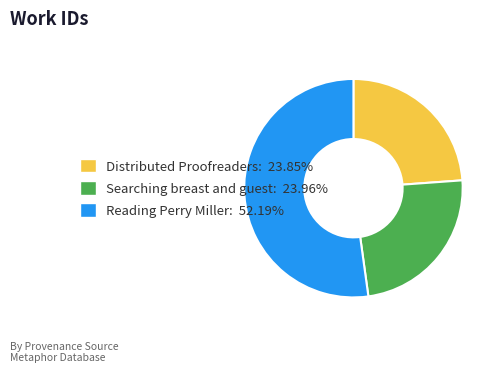

What is the ratio of the value at Searching breast and guest to the value at Distributed Proofreaders?

1.0